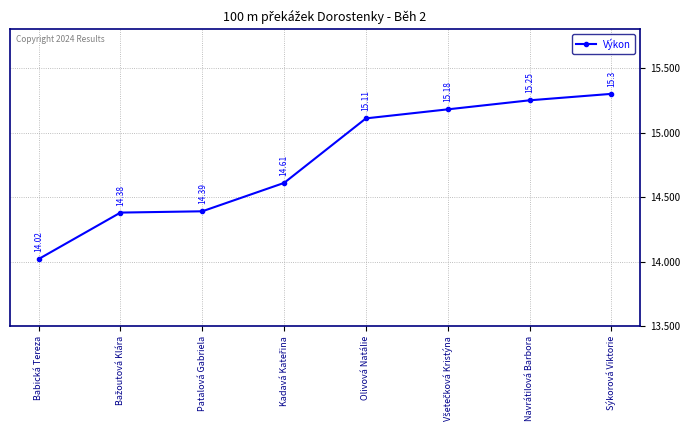

What is the label of the 6th point from the right?

Patalová Gabriela